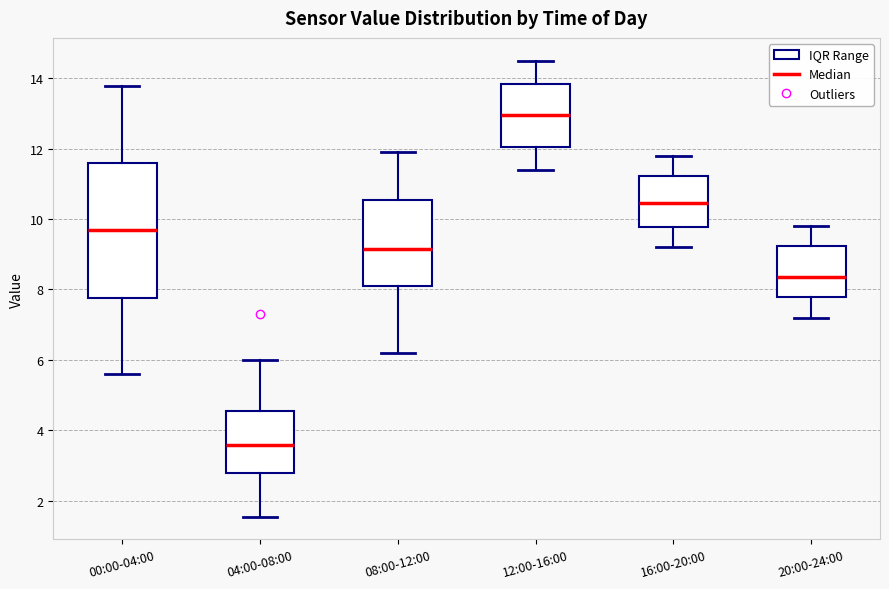

Which box has the highest median line?

12:00-16:00